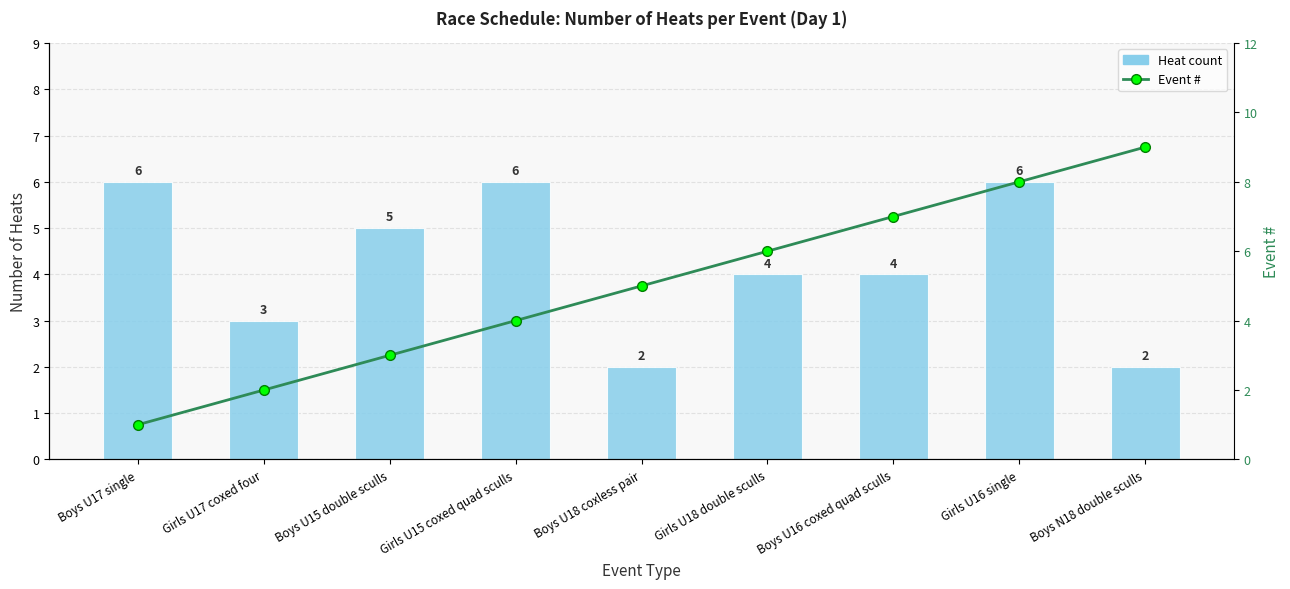

How many groups of bars are there?

9